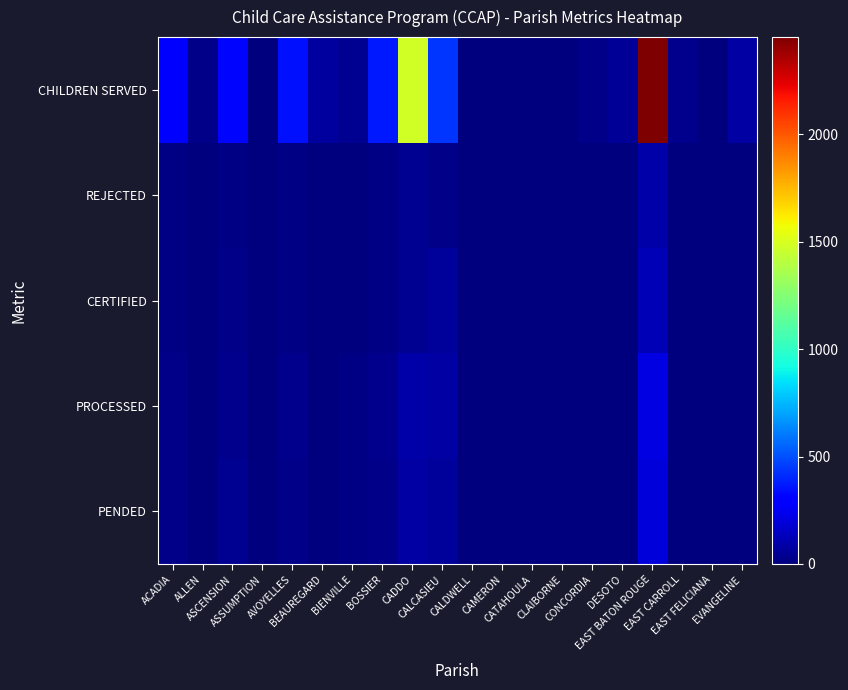

Reading left to right, extract all data points from this chart.

PENDED: ACADIA=25	ALLEN=4	ASCENSION=43	ASSUMPTION=3	AVOYELLES=28	BEAUREGARD=3	BIENVILLE=10	BOSSIER=26	CADDO=82	CALCASIEU=64	CALDWELL=4	CAMERON=3	CATAHOULA=1	CLAIBORNE=0	CONCORDIA=2	DESOTO=5	EAST BATON ROUGE=192	EAST CARROLL=1	EAST FELICIANA=9	EVANGELINE=6
PROCESSED: ACADIA=28	ALLEN=3	ASCENSION=36	ASSUMPTION=2	AVOYELLES=29	BEAUREGARD=3	BIENVILLE=10	BOSSIER=30	CADDO=91	CALCASIEU=83	CALDWELL=1	CAMERON=2	CATAHOULA=0	CLAIBORNE=0	CONCORDIA=2	DESOTO=3	EAST BATON ROUGE=216	EAST CARROLL=1	EAST FELICIANA=7	EVANGELINE=7
CERTIFIED: ACADIA=17	ALLEN=0	ASCENSION=22	ASSUMPTION=1	AVOYELLES=16	BEAUREGARD=3	BIENVILLE=3	BOSSIER=15	CADDO=46	CALCASIEU=61	CALDWELL=0	CAMERON=1	CATAHOULA=0	CLAIBORNE=0	CONCORDIA=2	DESOTO=3	EAST BATON ROUGE=123	EAST CARROLL=0	EAST FELICIANA=3	EVANGELINE=4
REJECTED: ACADIA=11	ALLEN=3	ASCENSION=14	ASSUMPTION=1	AVOYELLES=13	BEAUREGARD=0	BIENVILLE=7	BOSSIER=15	CADDO=45	CALCASIEU=22	CALDWELL=1	CAMERON=1	CATAHOULA=0	CLAIBORNE=0	CONCORDIA=0	DESOTO=0	EAST BATON ROUGE=93	EAST CARROLL=1	EAST FELICIANA=4	EVANGELINE=3
CHILDREN SERVED: ACADIA=311	ALLEN=24	ASCENSION=322	ASSUMPTION=0	AVOYELLES=351	BEAUREGARD=68	BIENVILLE=42	BOSSIER=373	CADDO=1484	CALCASIEU=435	CALDWELL=0	CAMERON=0	CATAHOULA=7	CLAIBORNE=0	CONCORDIA=21	DESOTO=48	EAST BATON ROUGE=2453	EAST CARROLL=35	EAST FELICIANA=0	EVANGELINE=78